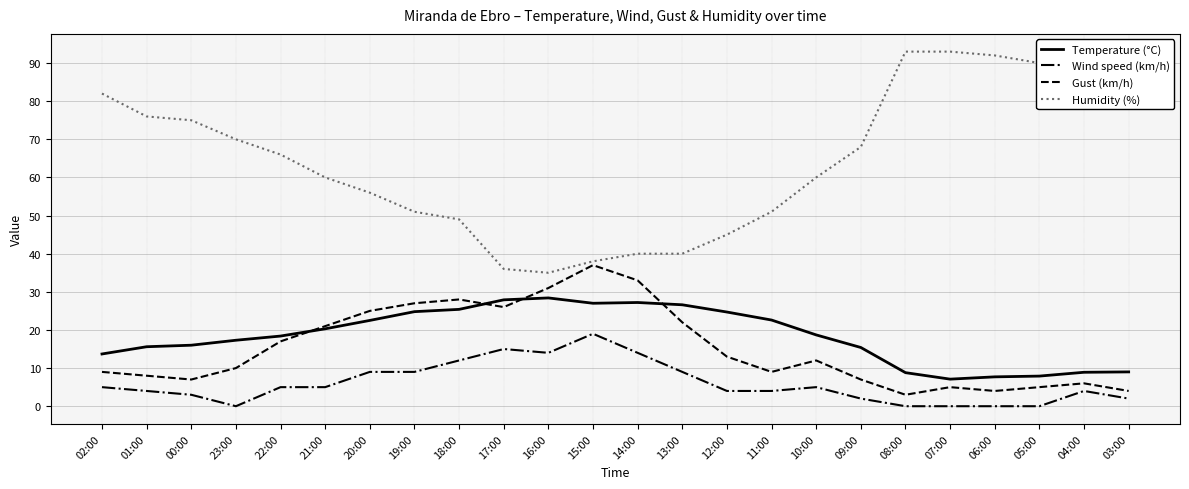

Is the value of Humidity (%) at 01:00 greater than the value of Temperature (°C) at 10:00?

Yes